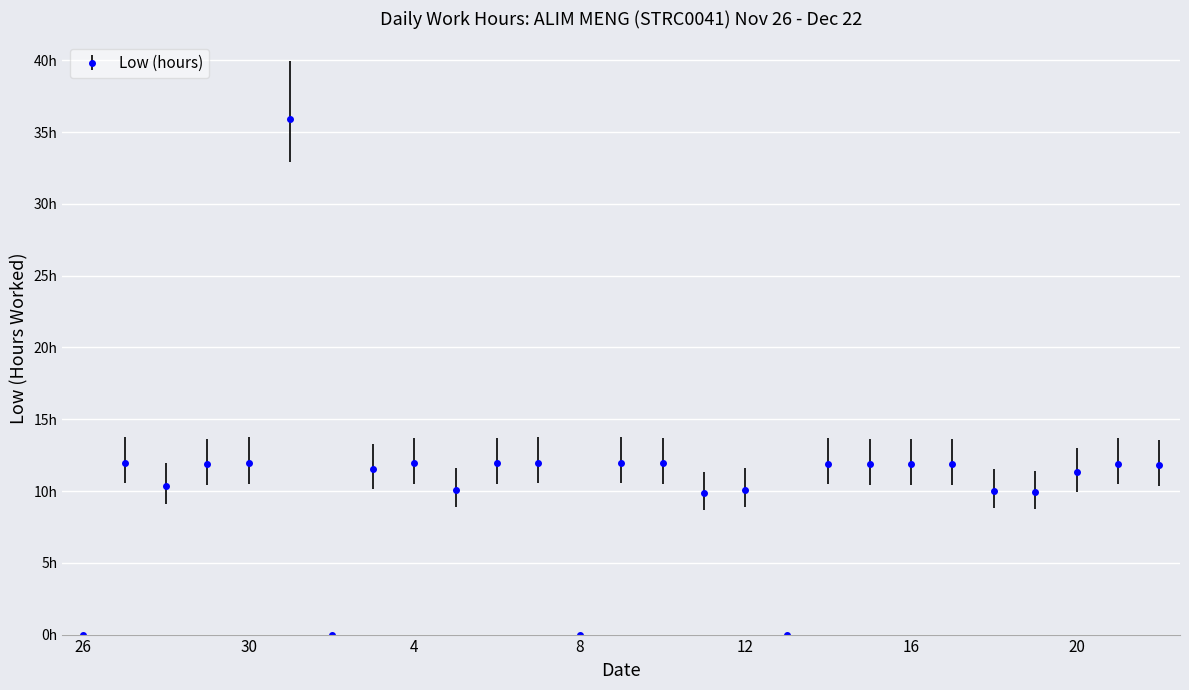

Does the chart have visible grid lines?

Yes